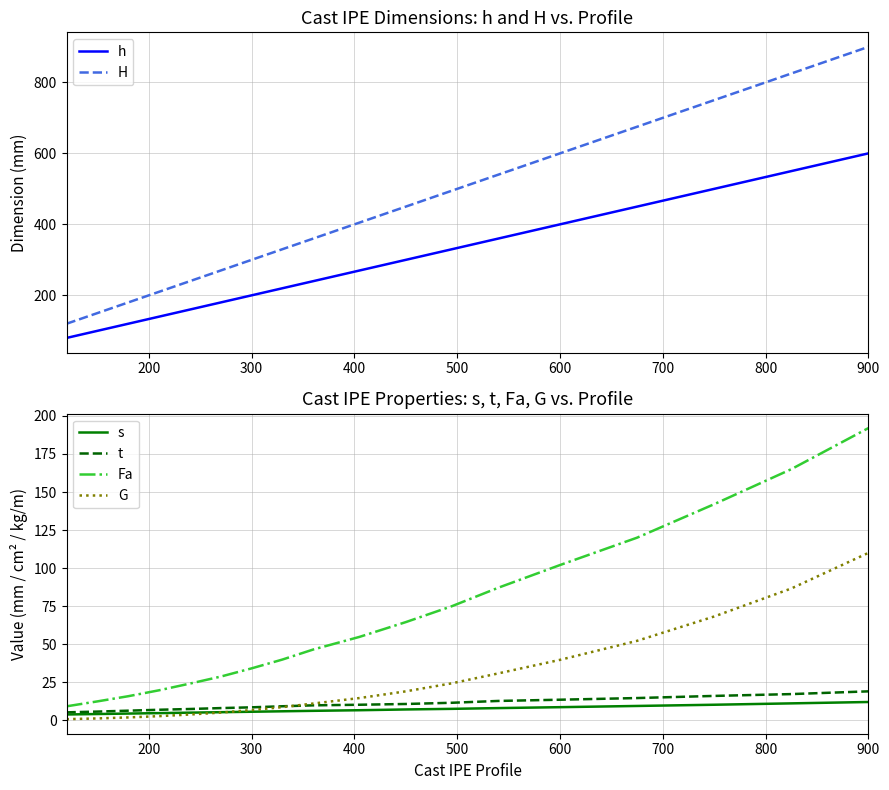

At which label does G reach its peak?

900